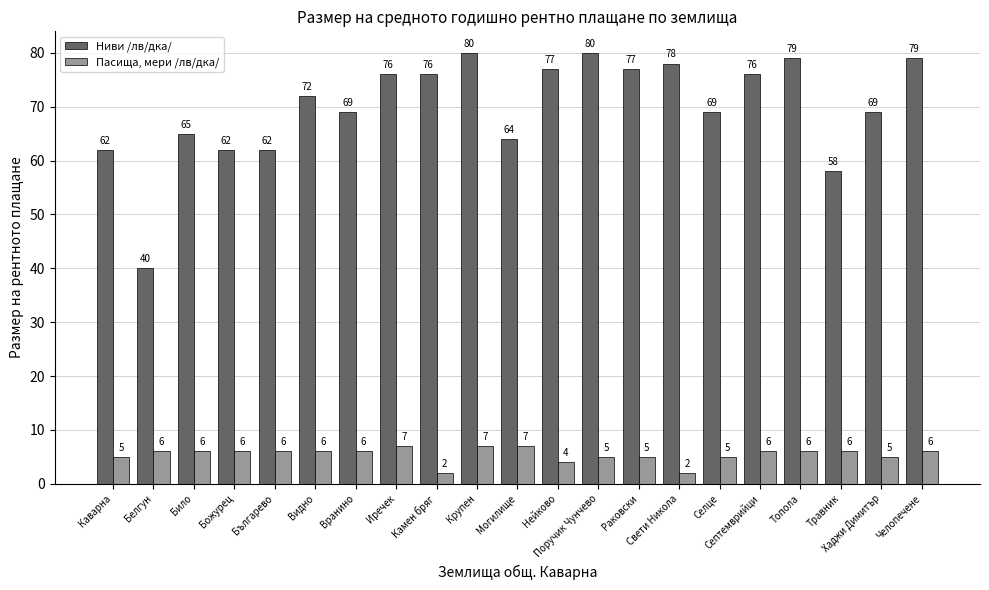

What is the difference between the highest and lowest values at Травник?

52